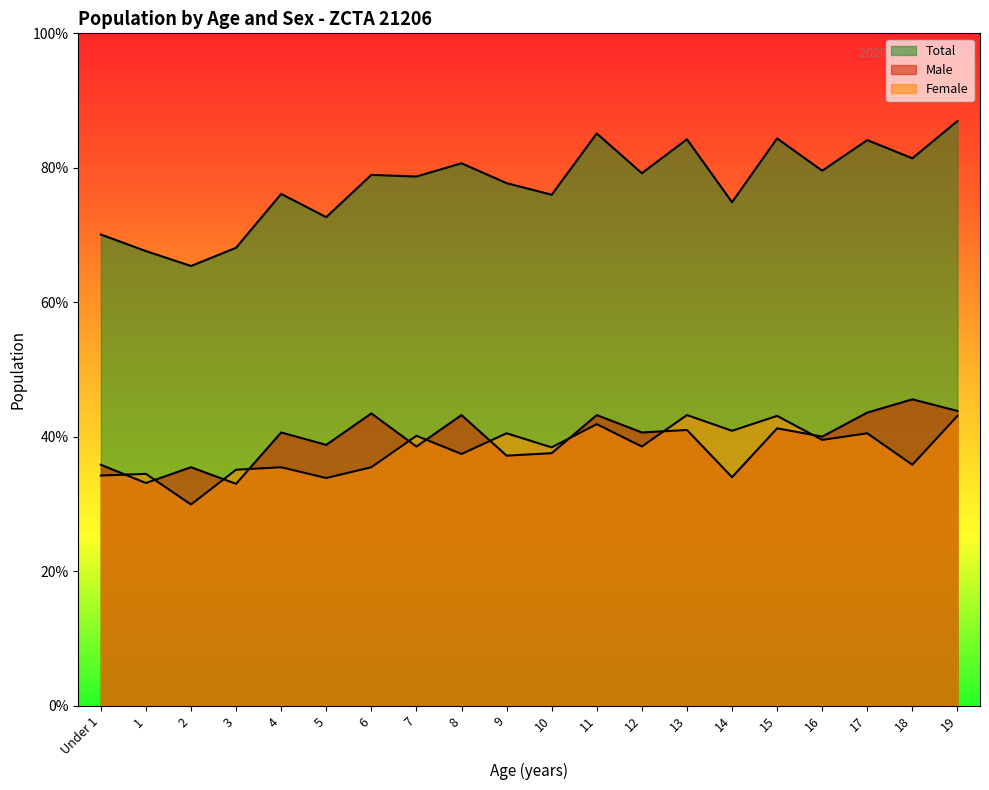

True or false: Female has a value of 275 at 5.

True